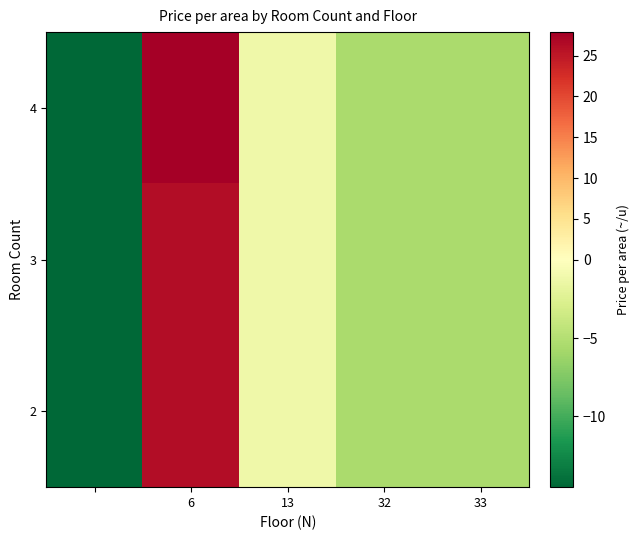

What is the minimum value shown in the chart?

-14.5